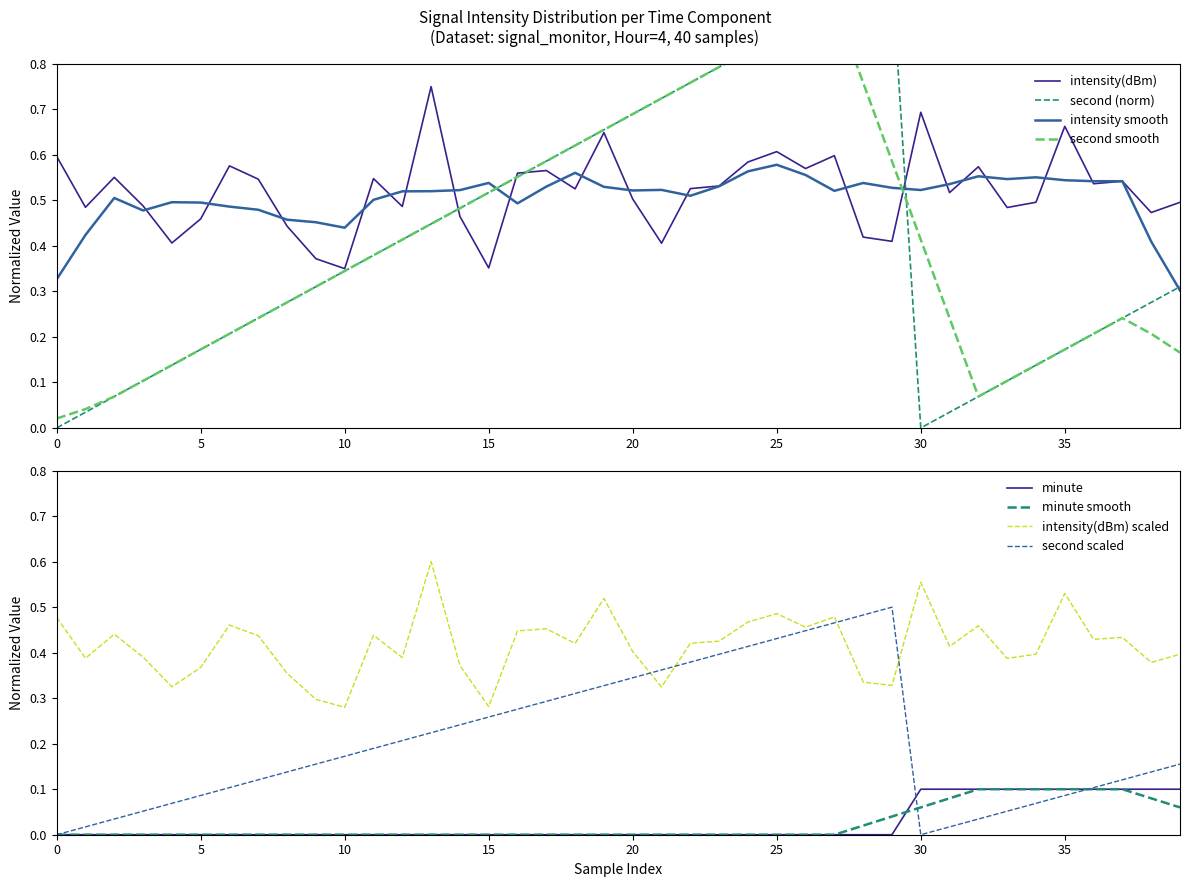

How many data points does each series have?

40